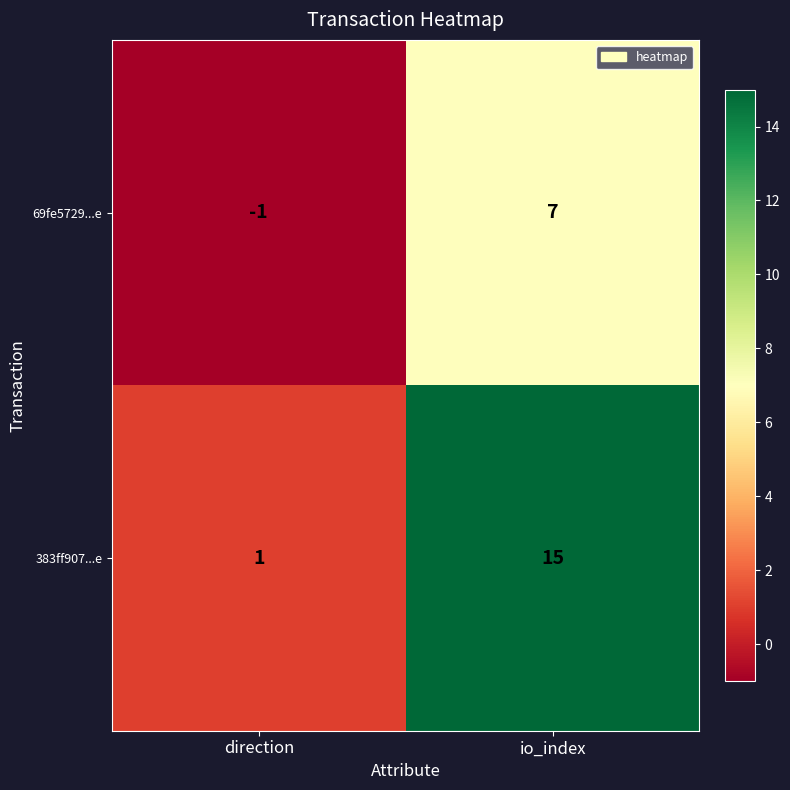

Read the 383ff907...e value at io_index, to the nearest 10.

20